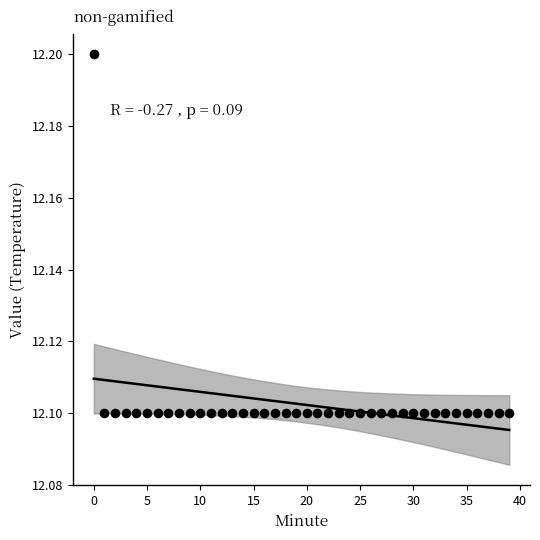

Count the number of points in this scatter plot.

40